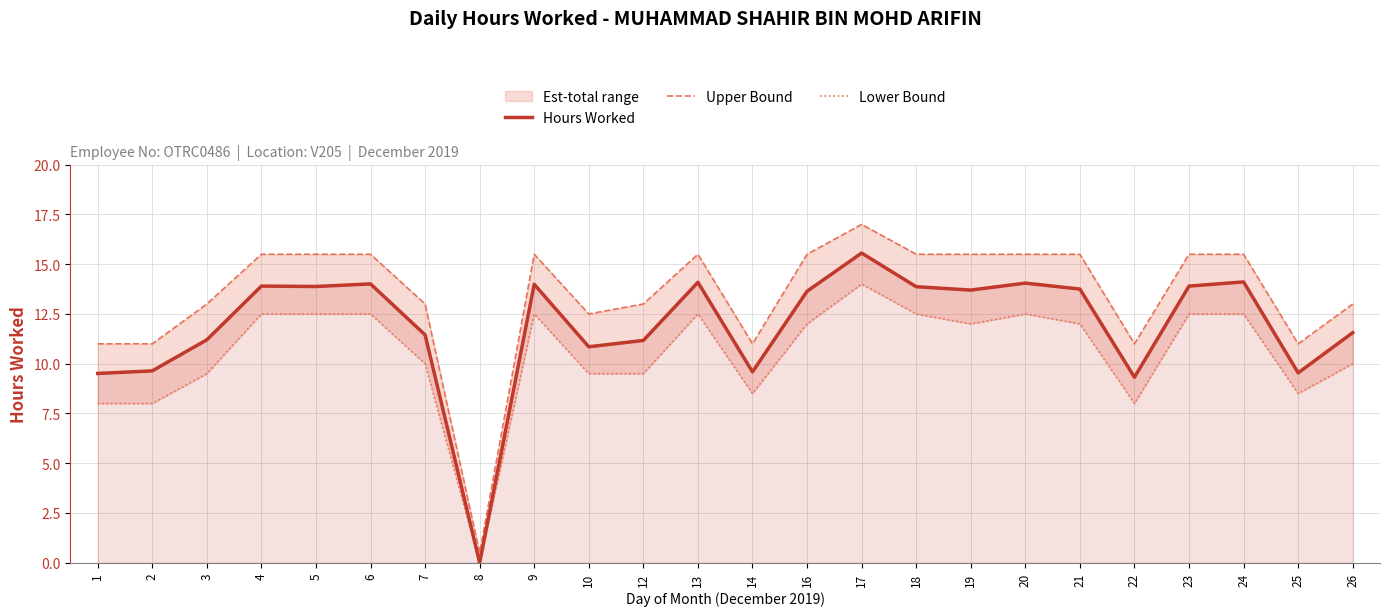

Is it true that Lower Bound equals 12.5 at 20?

True